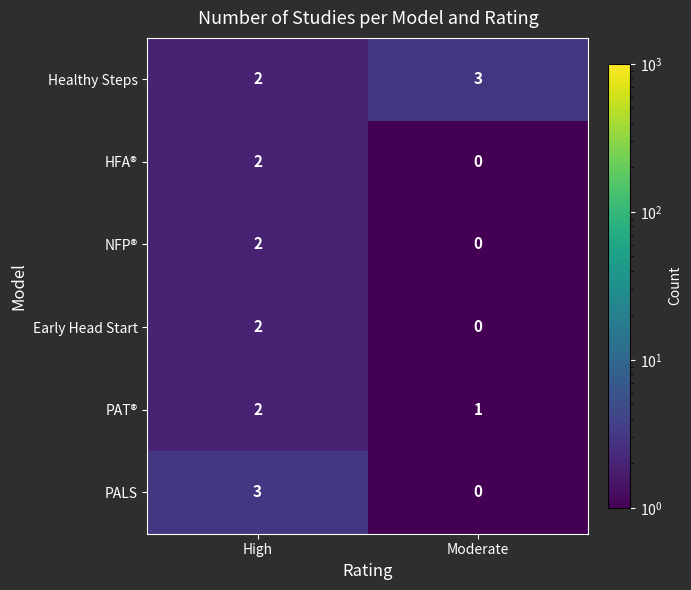

Reading left to right, extract all data points from this chart.

Healthy Steps: High=2	Moderate=3
HFA®: High=2	Moderate=0
NFP®: High=2	Moderate=0
Early Head Start: High=2	Moderate=0
PAT®: High=2	Moderate=1
PALS: High=3	Moderate=0